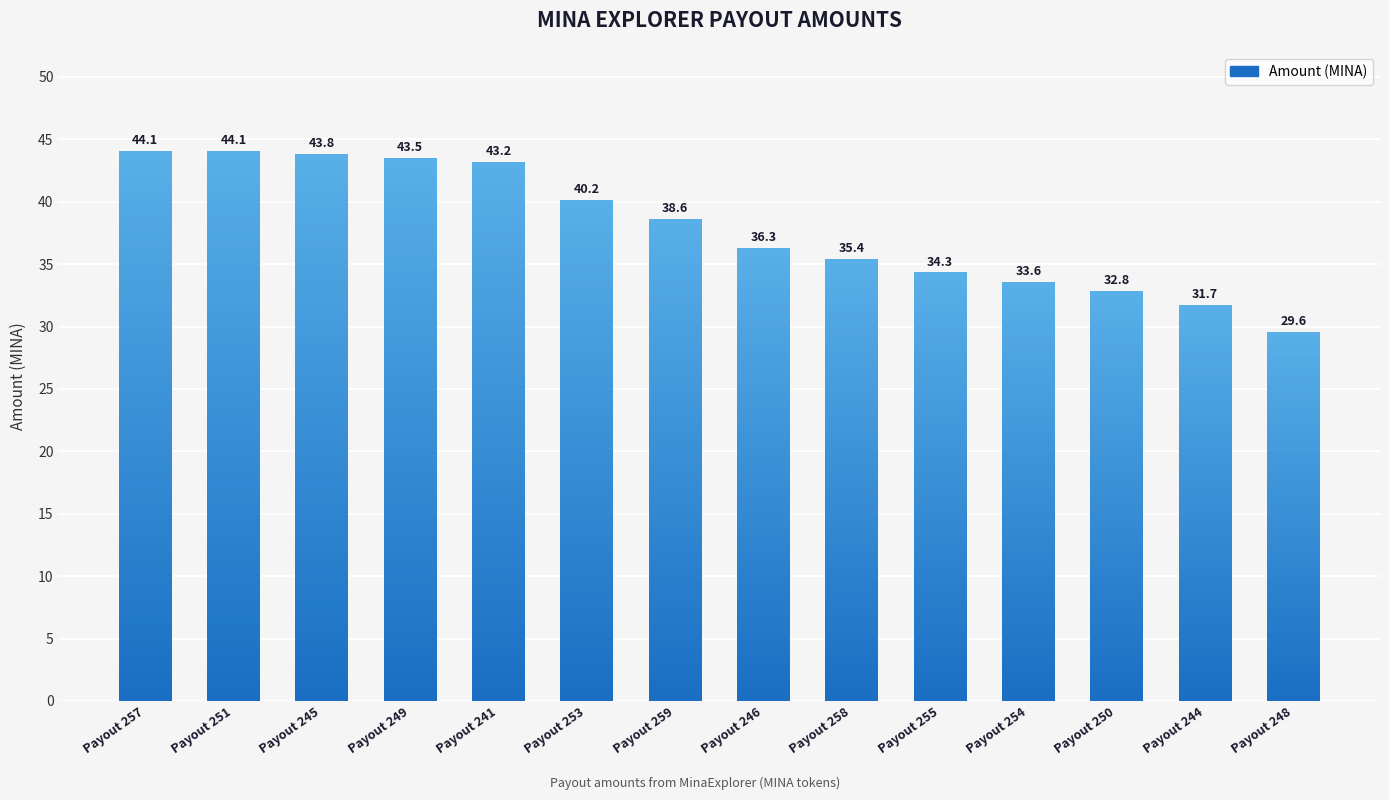

What is the difference between the values at Payout 259 and Payout 251?

5.5